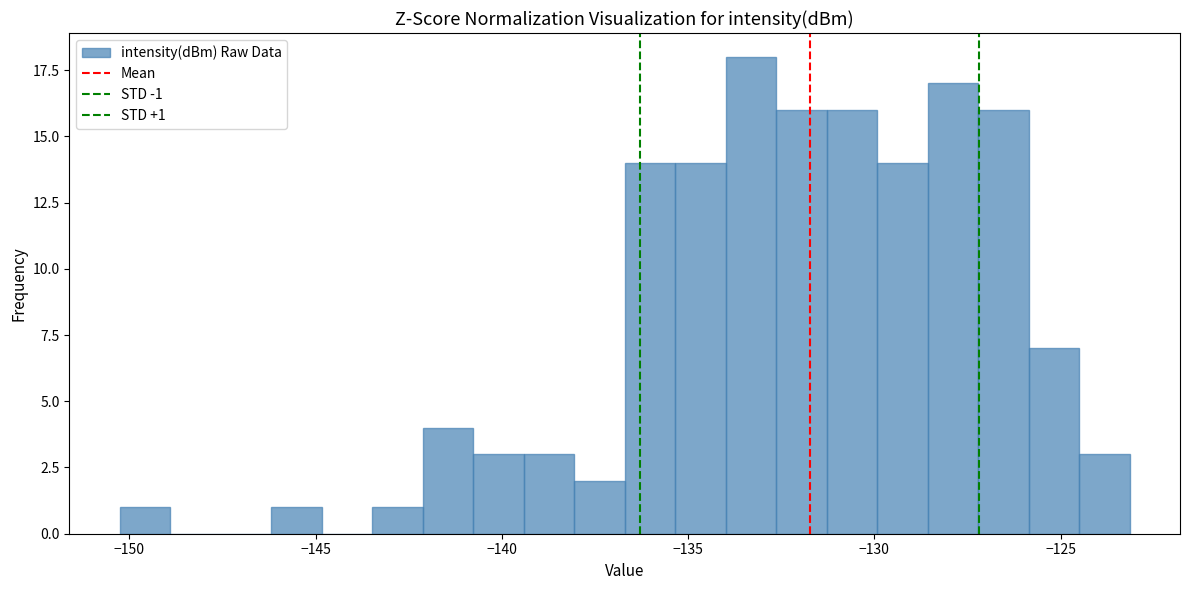

Around what value on the x-axis is the tallest bar? Give the approximate position of its centre, as read against the axis.

-133.5